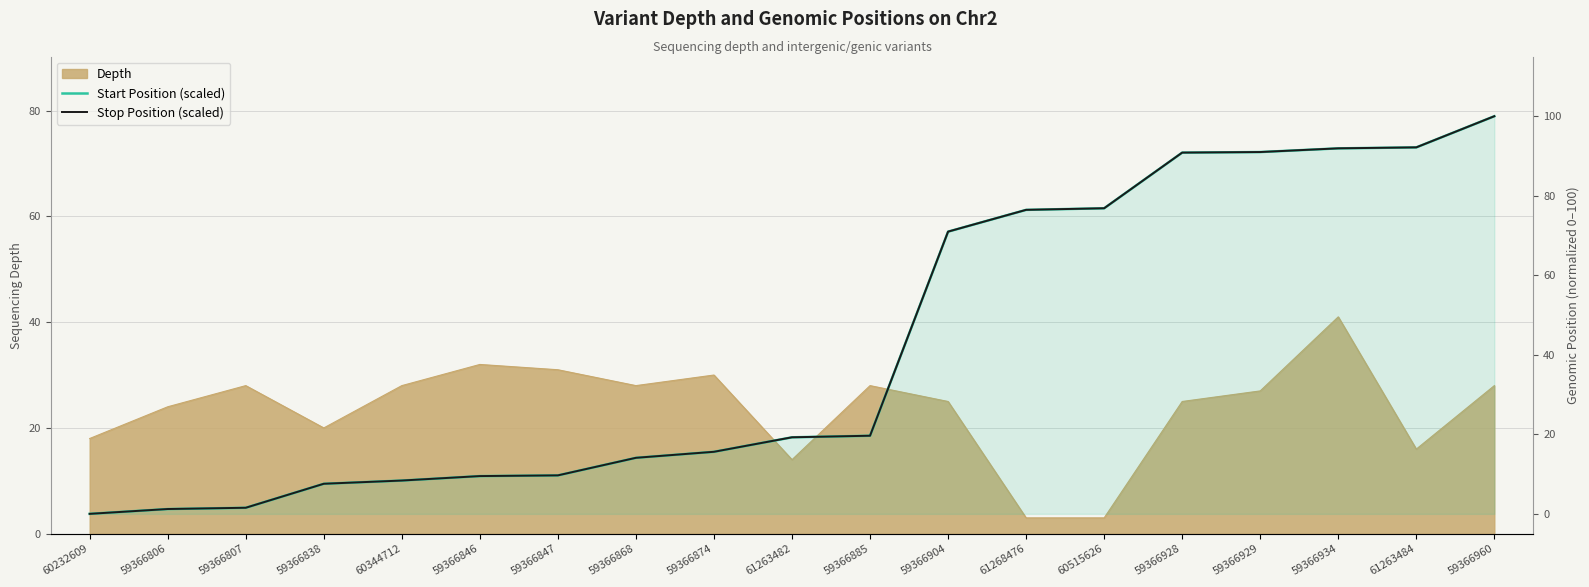

What is the label of the 4th point from the right?

59366929